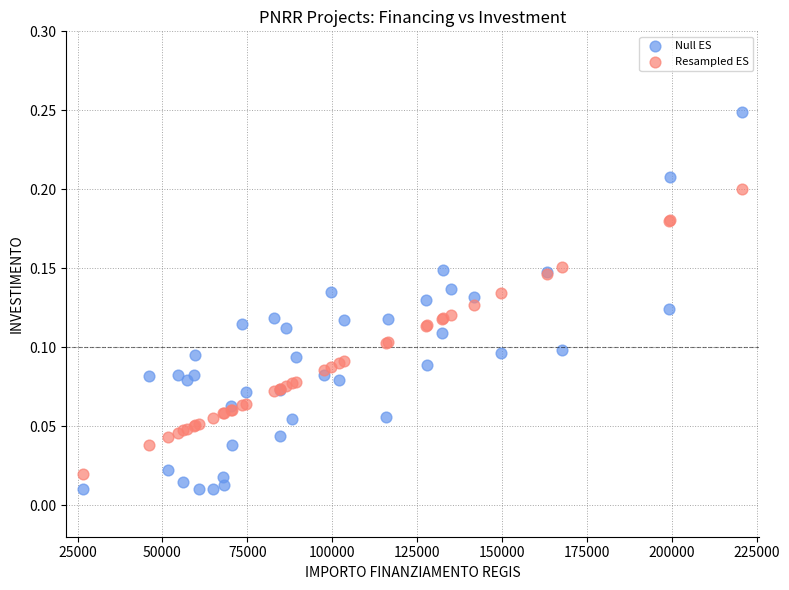

Which series reaches the minimum Y coordinate?

Null ES